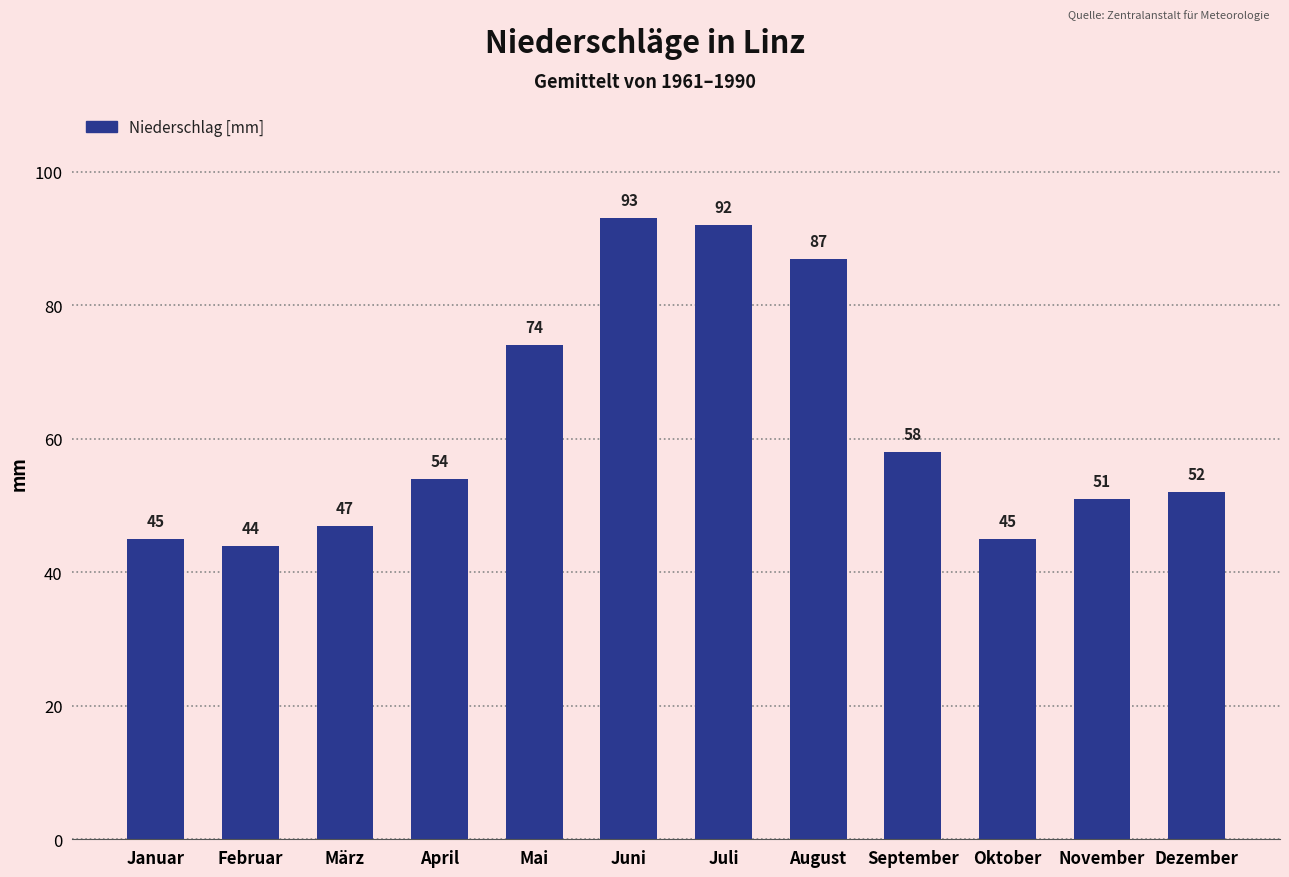

What position from the right is Januar?

12